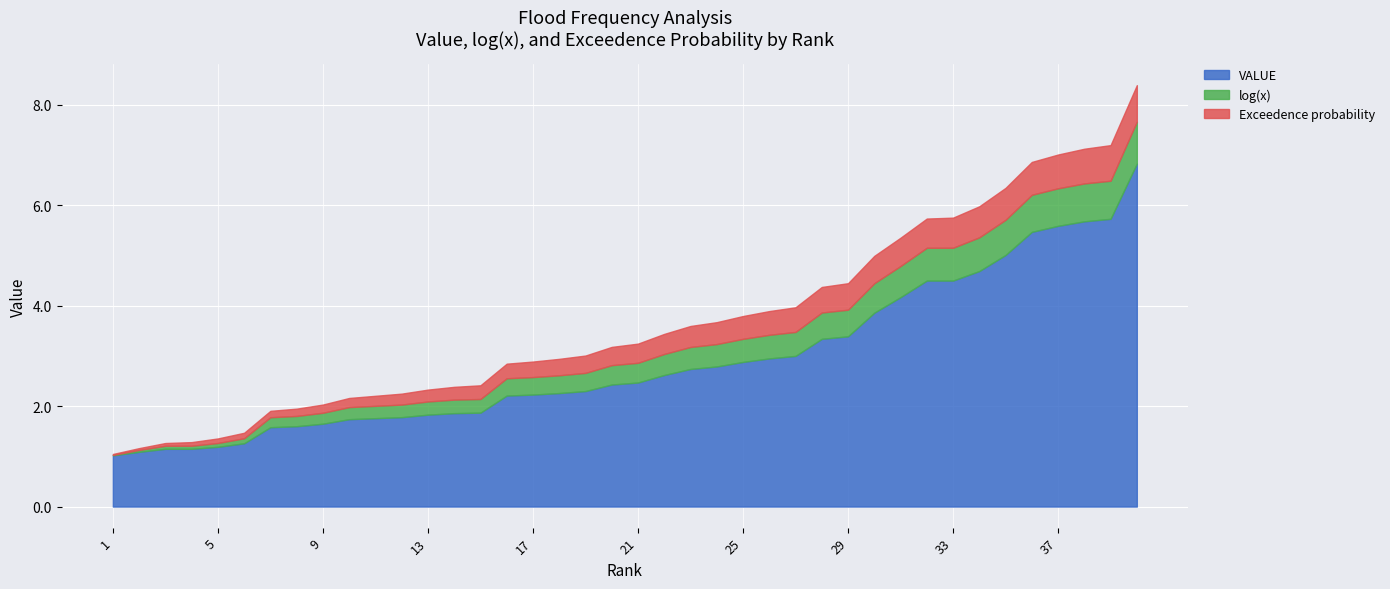

True or false: log(x) and VALUE intersect in this chart.

False